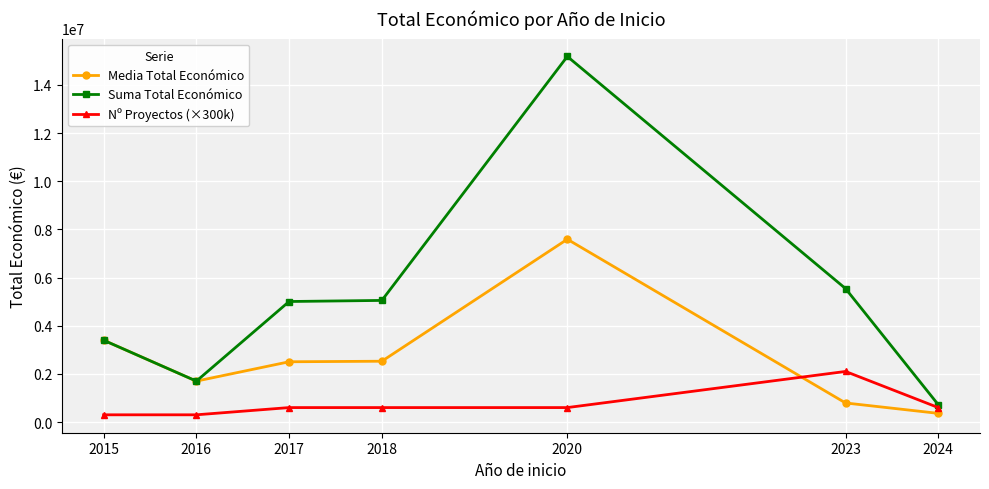

At how many categories does at least one series exceed 5336284?

2